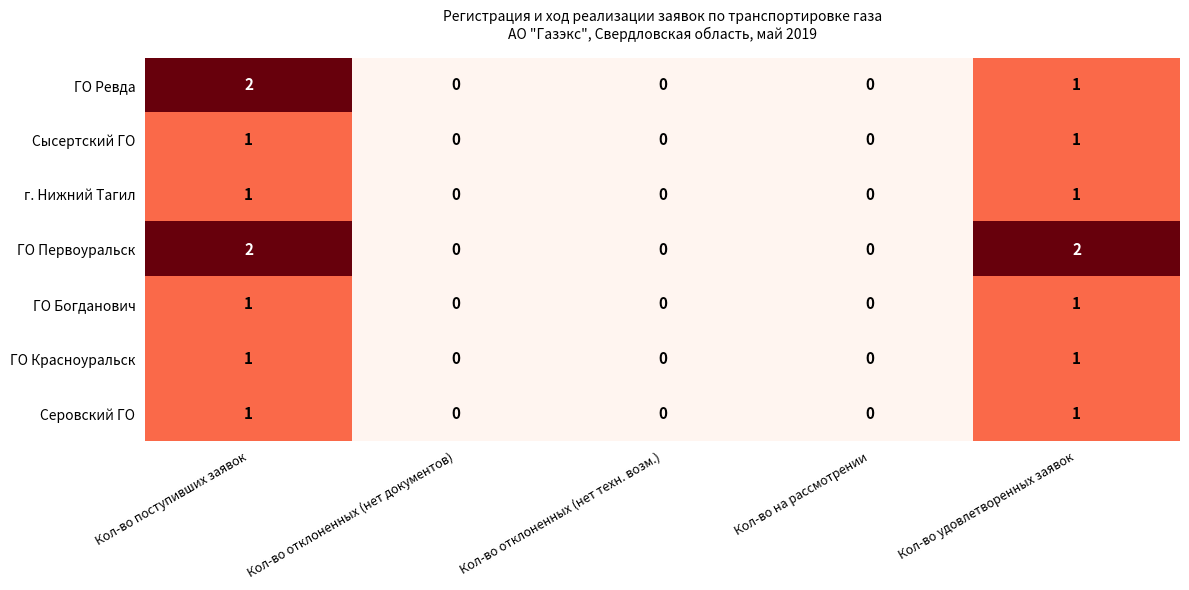

True or false: Сысертский ГО has a value of 1 at Кол-во отклоненных (нет техн. возм.).

False